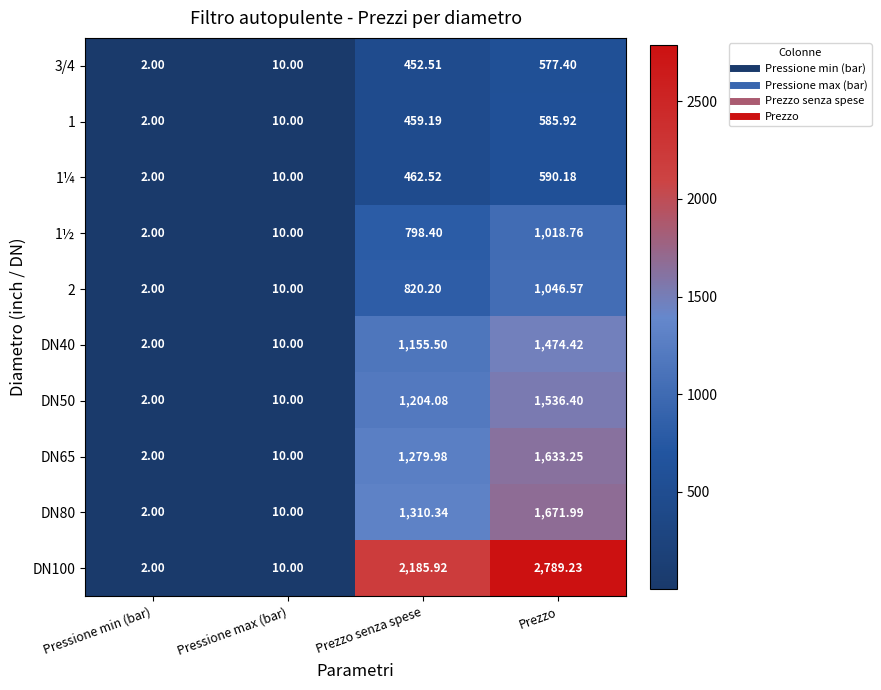

At which category is the sum across all series the highest?

Prezzo